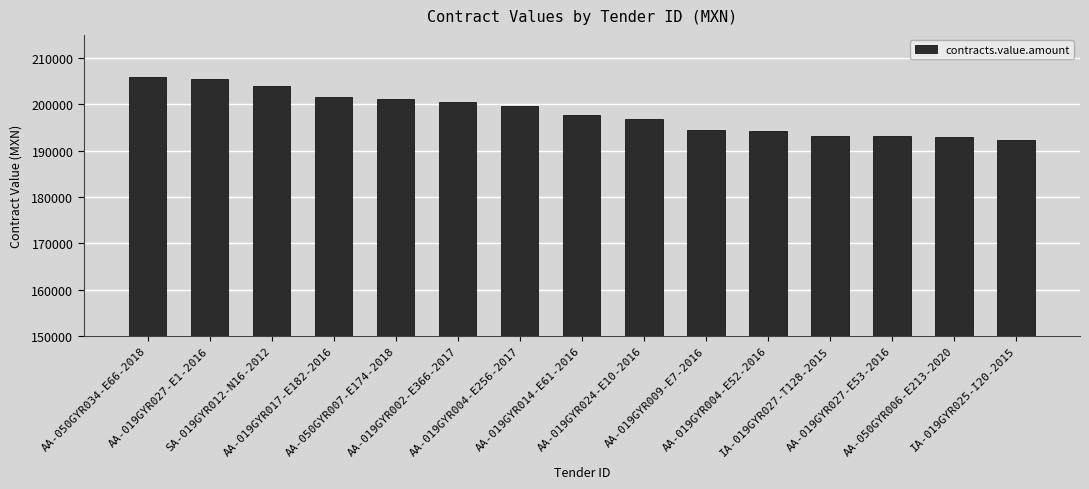

What is the smallest value displayed?

192209.7